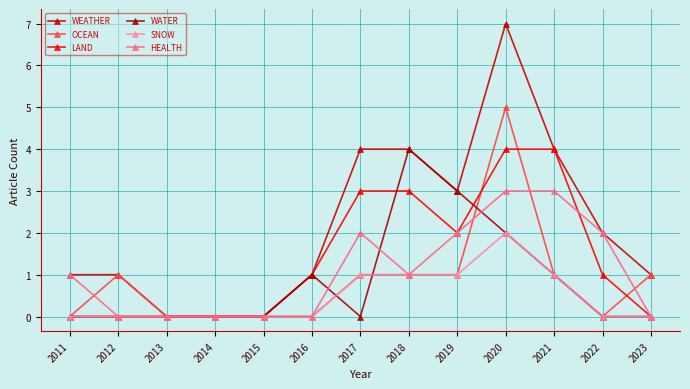

Which category has the highest value across all series?

2020